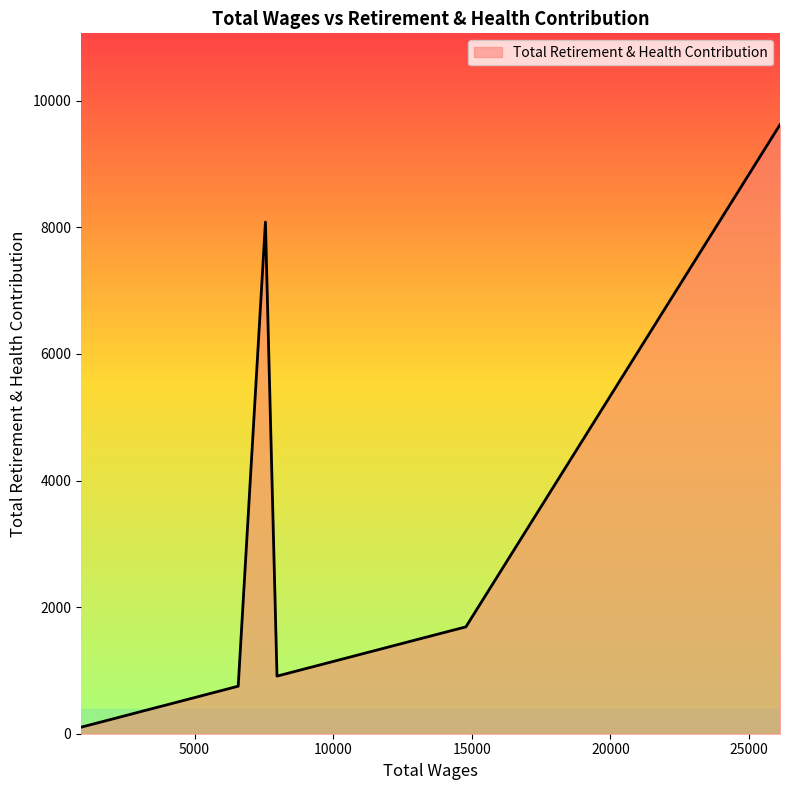

True or false: the data shows 370 at 3238.0.

True